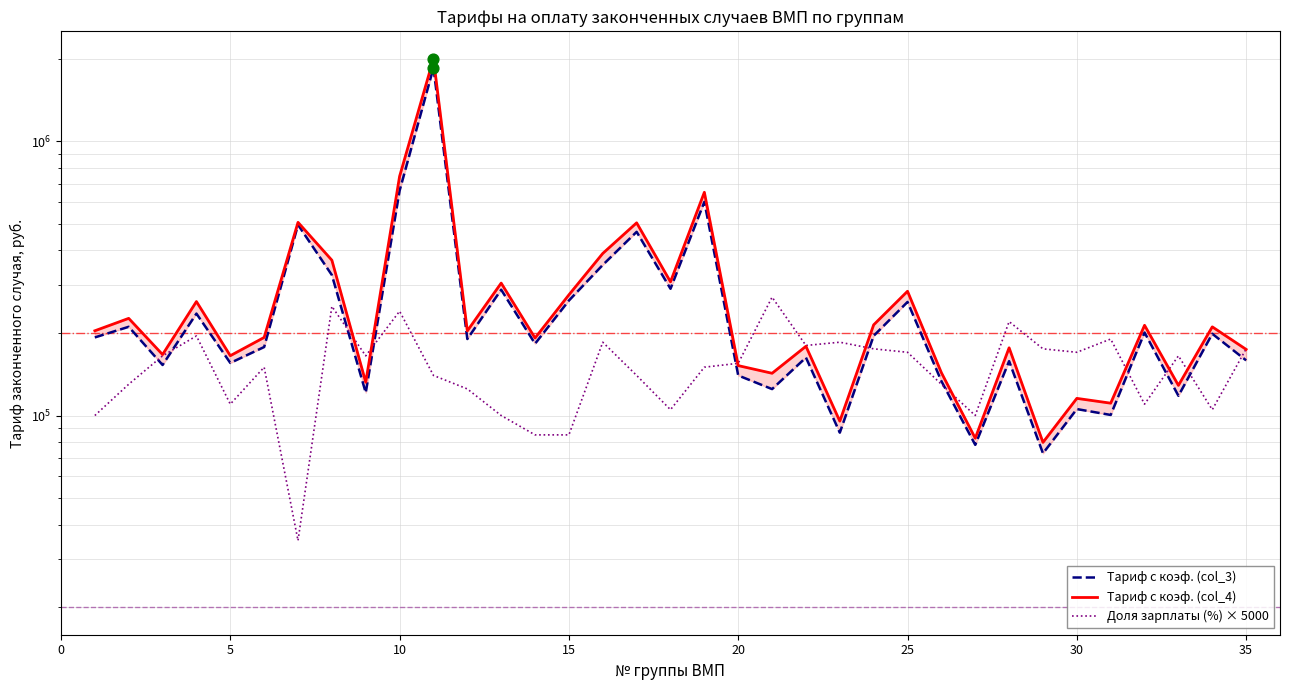

Which series has the largest total across all categories?

Тариф с коэф. (col_4)